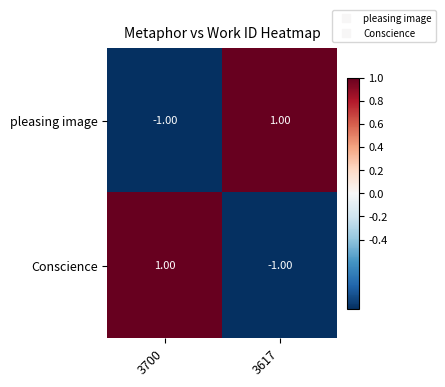

Rank the series at 3617 from highest to lowest value.

pleasing image, Conscience